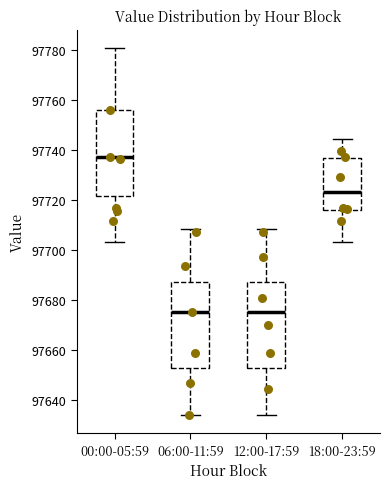

Reading left to right, transcribe this box plot: for each box, give where its median line is, the range the box spans, and where its two whiskers end, as read against the y-axis. The values are not printed on the chart, so give them approximately, as read against the axis.

00:00-05:59: median 97738, box 97722 to 97756, whiskers 97704 to 97780
06:00-11:59: median 97676, box 97652 to 97688, whiskers 97634 to 97708
12:00-17:59: median 97676, box 97652 to 97688, whiskers 97634 to 97708
18:00-23:59: median 97724, box 97716 to 97736, whiskers 97704 to 97744